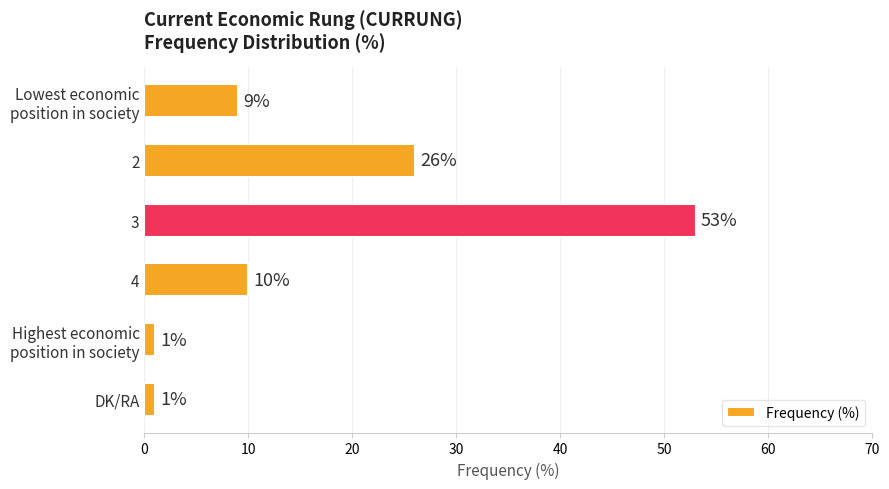

What is the average value?

17